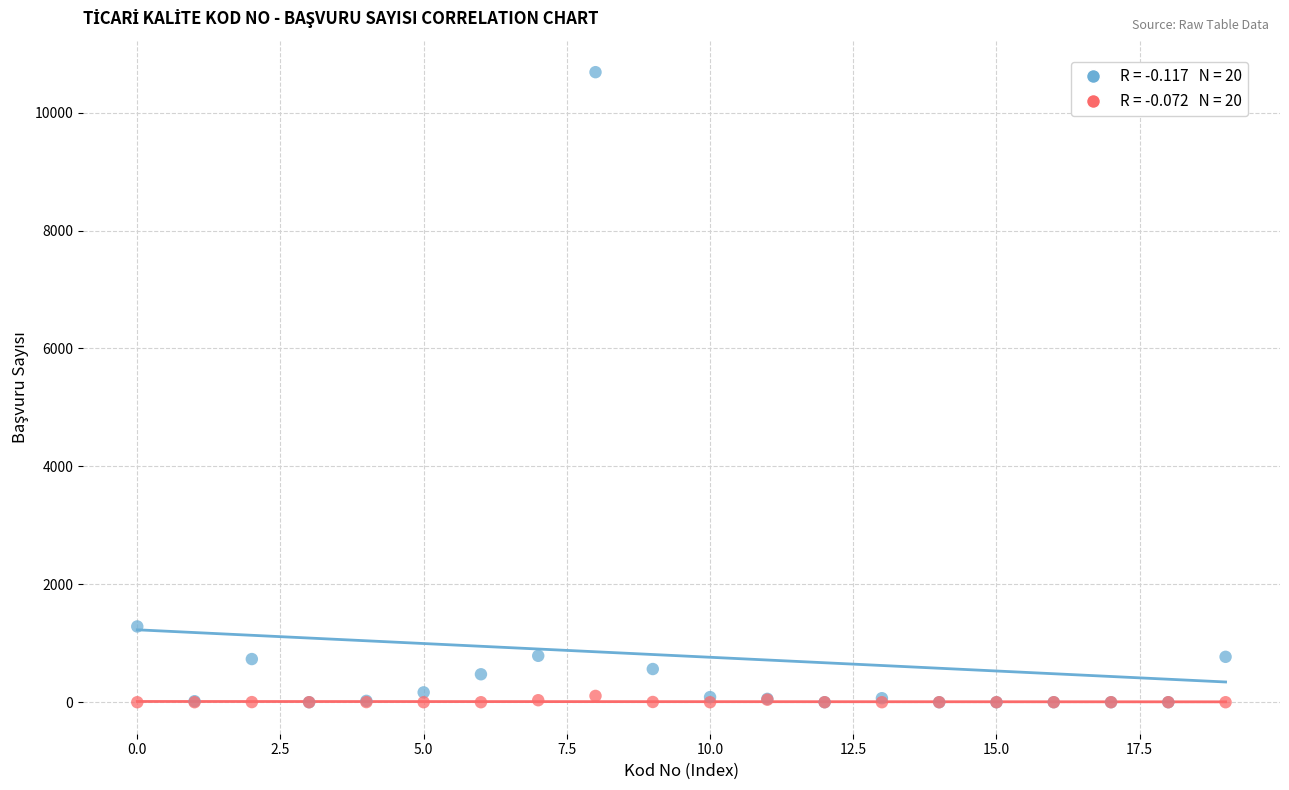

Across all series, what Y value is closest to 5343?

1285